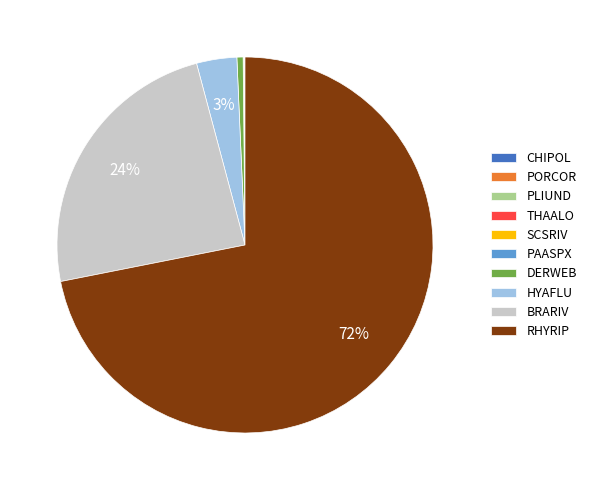

Is there a majority slice in this chart?

Yes